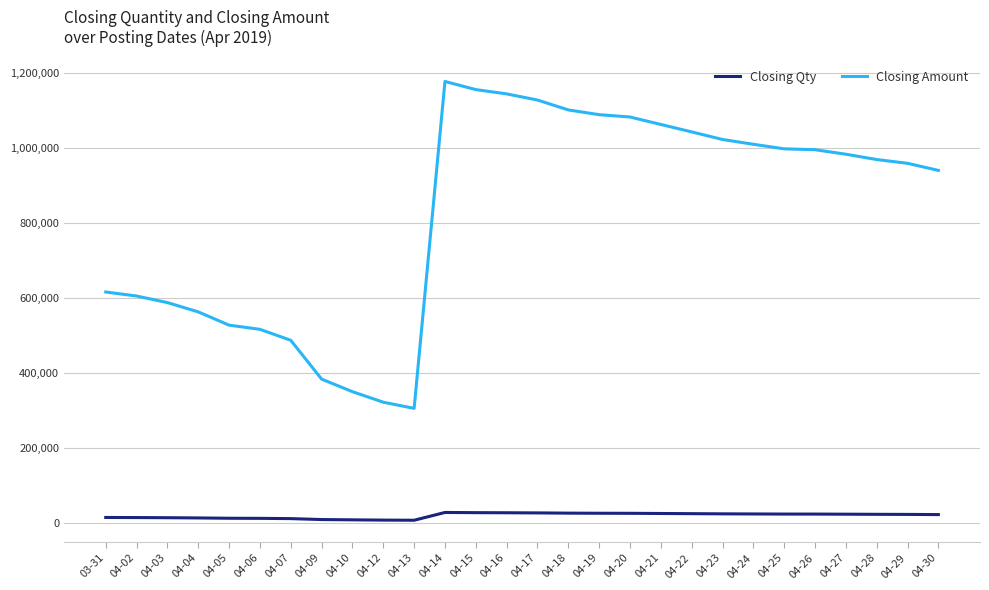

What is the difference between the maximum and minimum values in the Closing Amount series?

871334.0